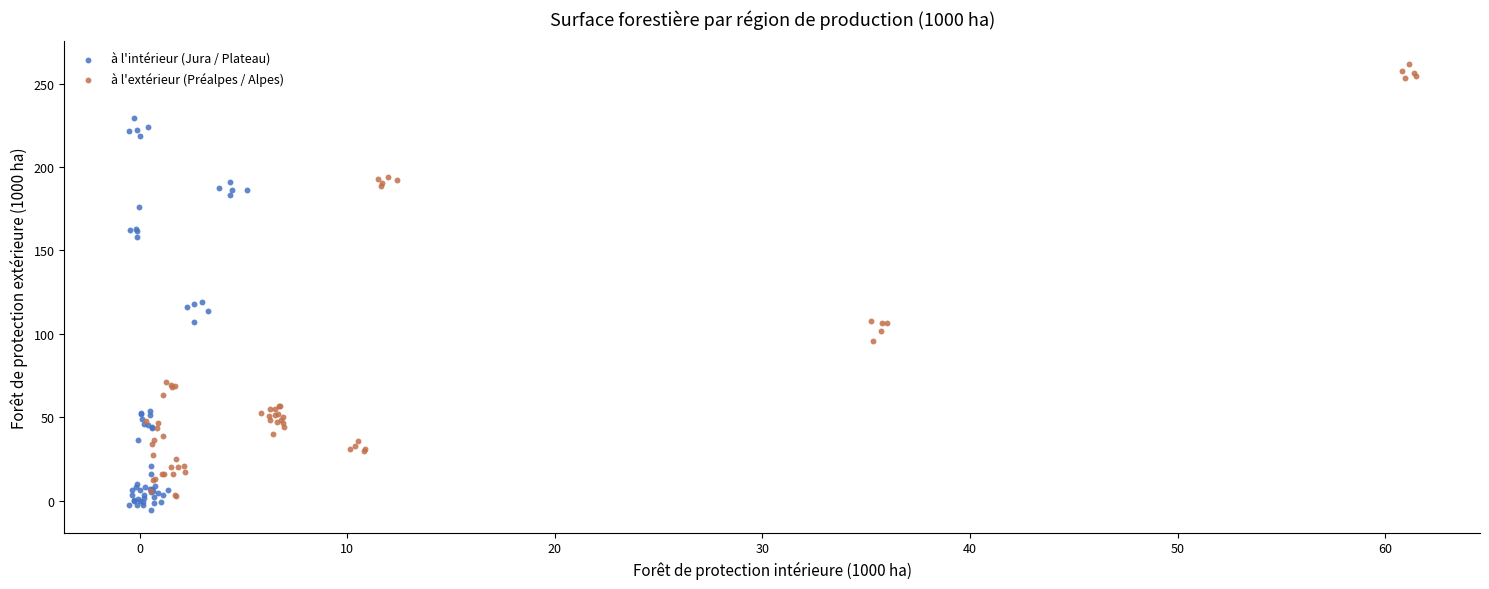

Which series contains the highest Y value?

à l'extérieur (Préalpes / Alpes)